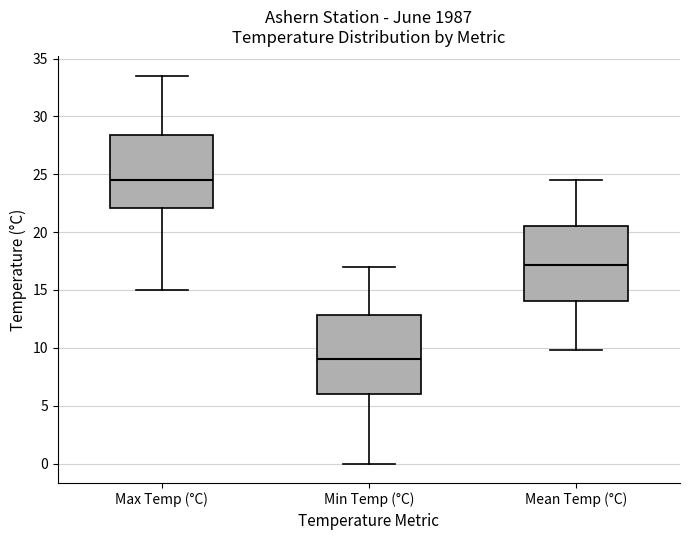

Reading left to right, transcribe this box plot: for each box, give where its median line is, the range the box spans, and where its two whiskers end, as read against the y-axis. The values are not printed on the chart, so give them approximately, as read against the axis.

Max Temp (°C): median 24.5, box 22.0 to 28.5, whiskers 15.0 to 33.5
Min Temp (°C): median 9.0, box 6.0 to 13.0, whiskers 0.0 to 17.0
Mean Temp (°C): median 17.0, box 14.0 to 20.5, whiskers 10.0 to 24.5